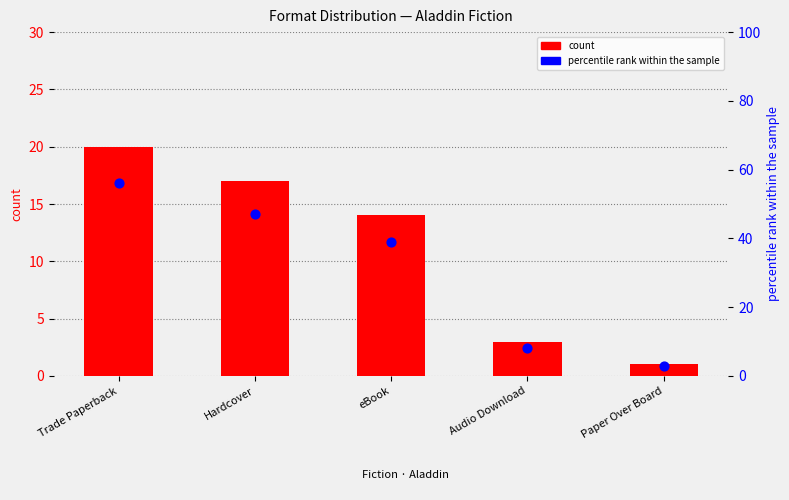

What are all the series names shown in the legend?

count, percentile rank within the sample